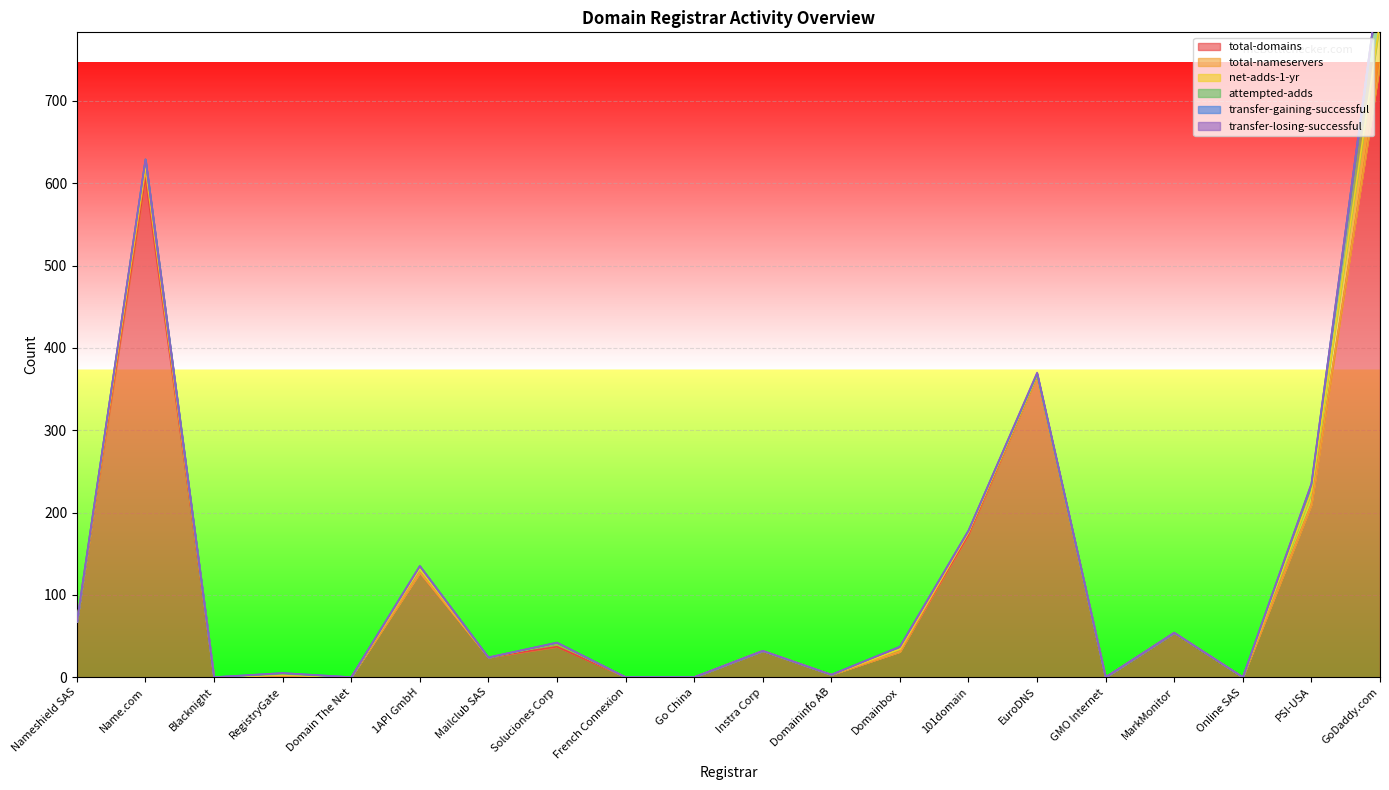

Which series changed the most between 101domain and Online SAS?

total-domains